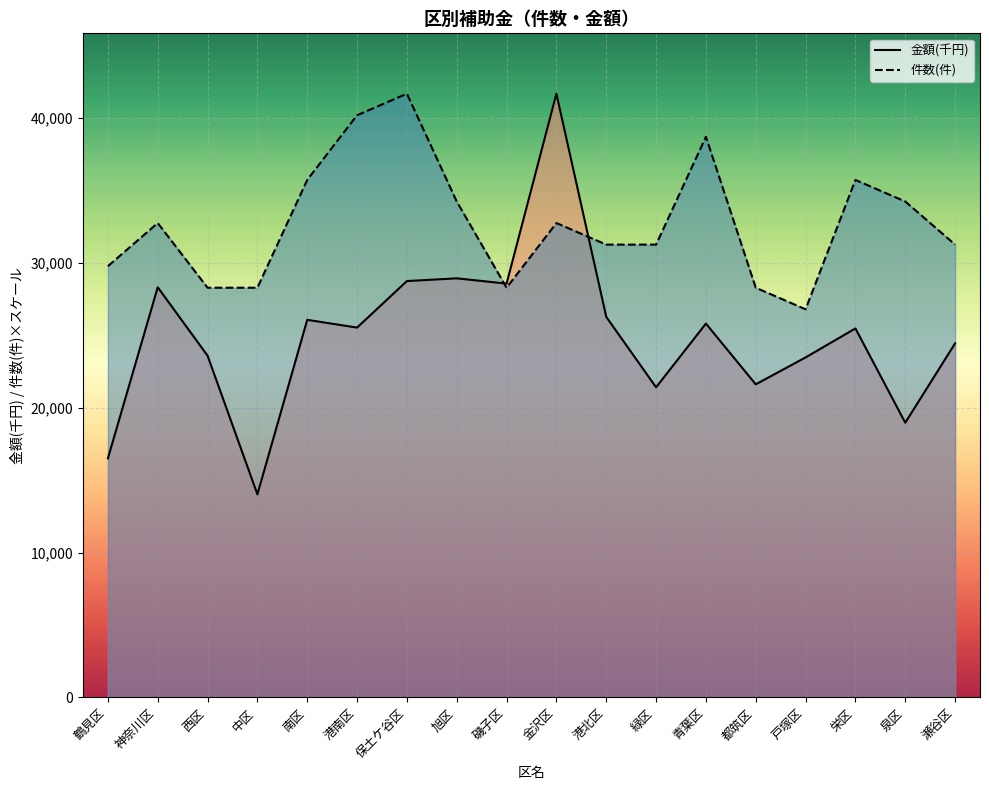

Between which two adjacent categories do 件数(件) line and 金額(千円) line first intersect?

旭区 and 磯子区